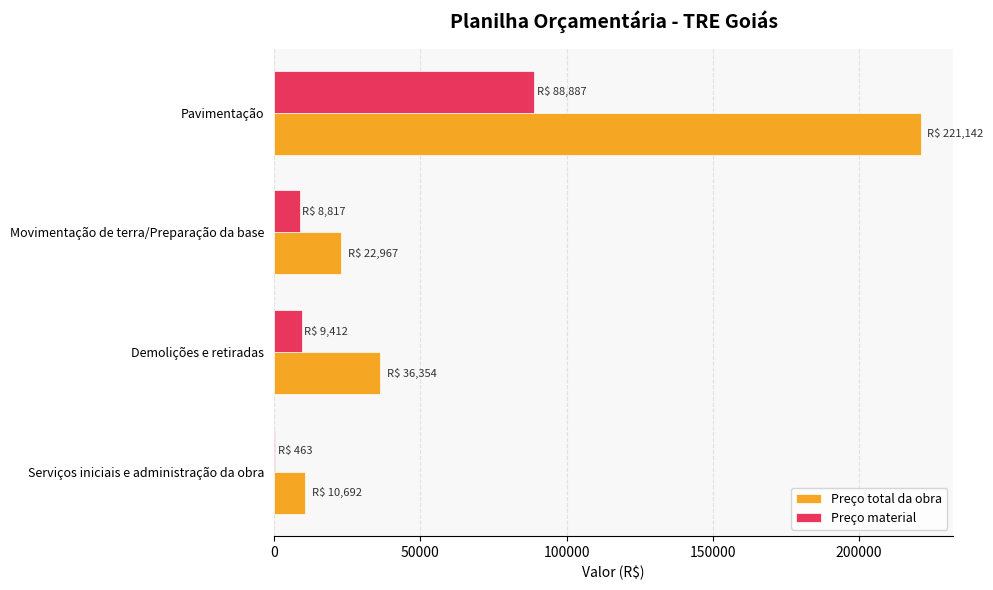

What is the maximum value shown in the chart?

221141.8